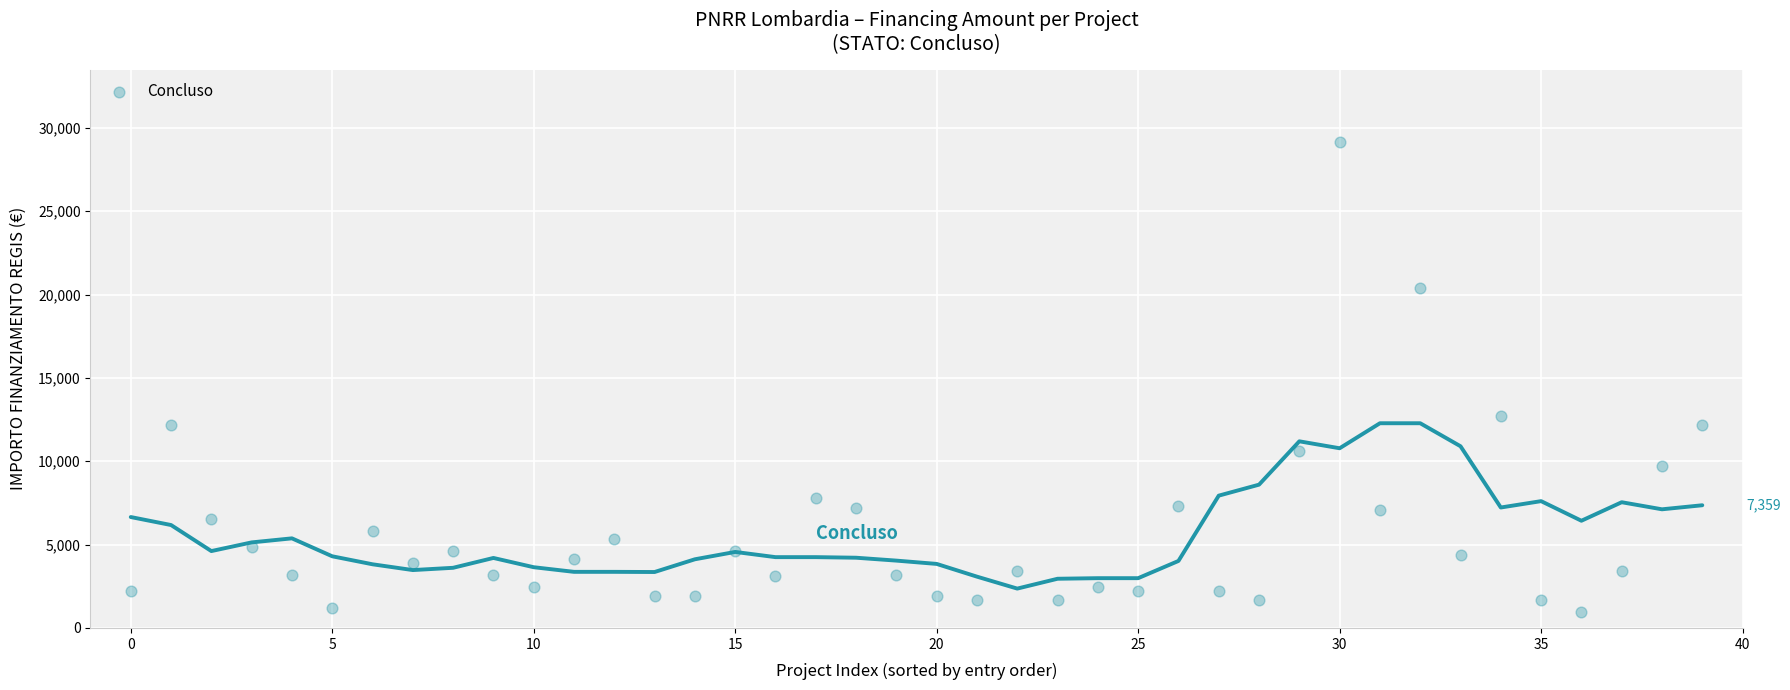

What Y value in the scatter plot is closest to 15046?

12691